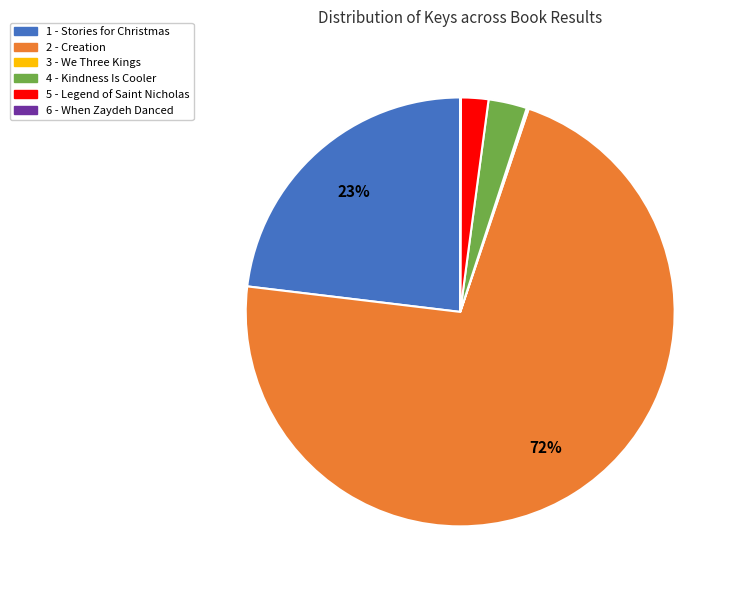

Which slice represents more than half of the pie?

2 - Creation